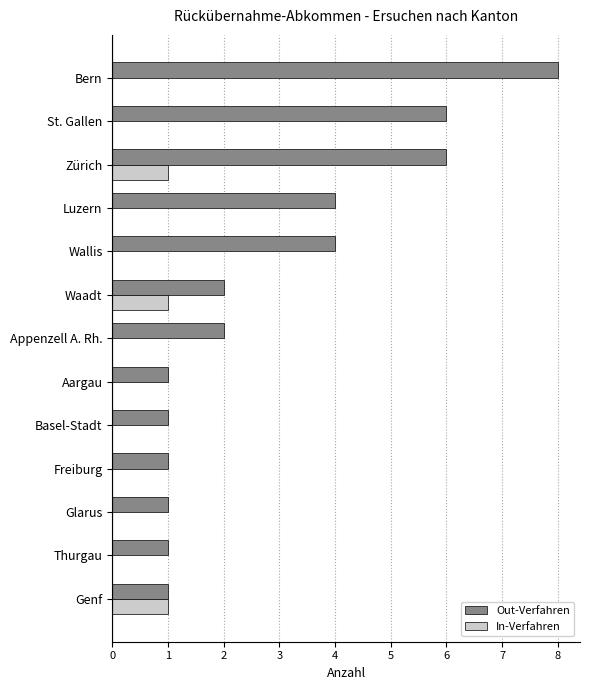

Which label corresponds to the largest value in the chart?

Bern